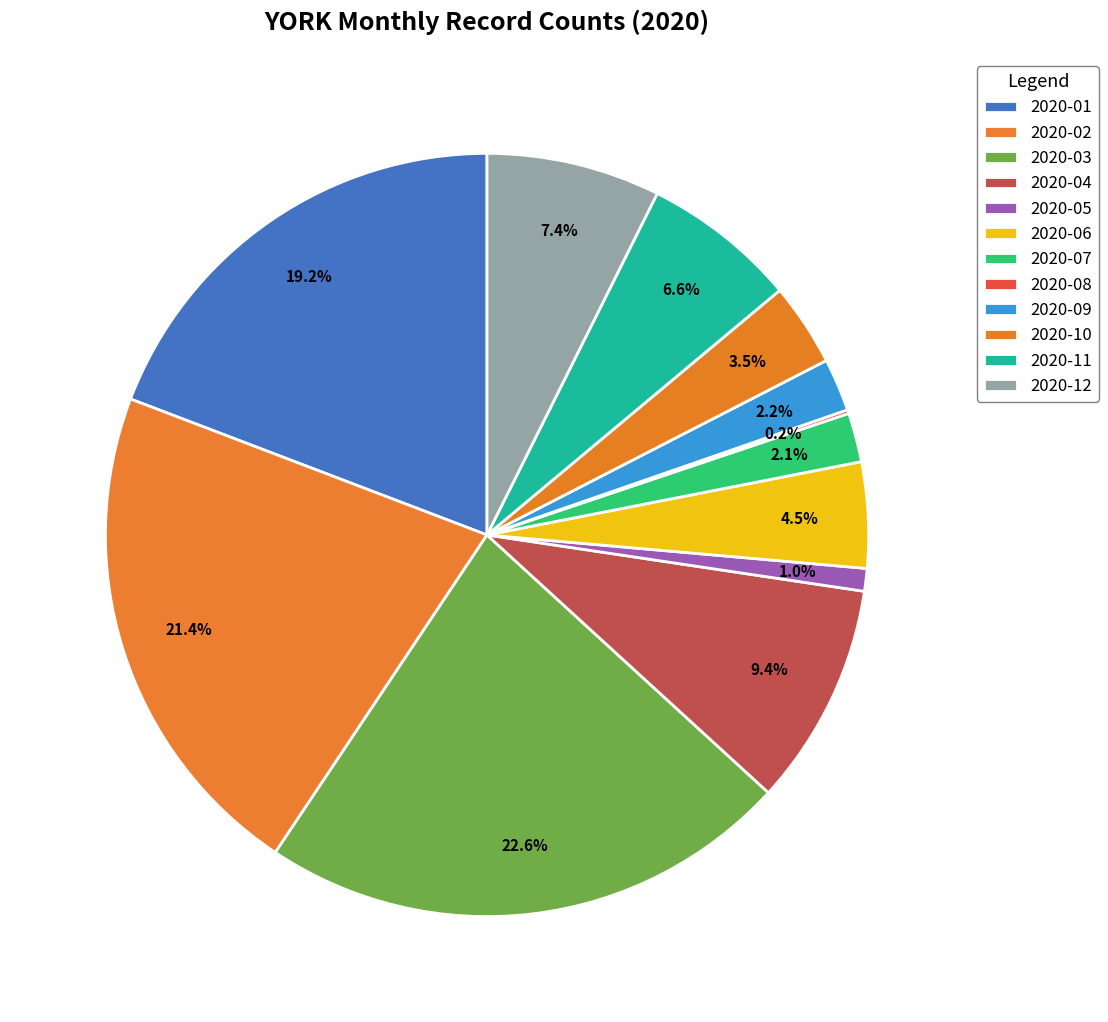

To the nearest percent, what percentage of the pie is 2020-05?

1%